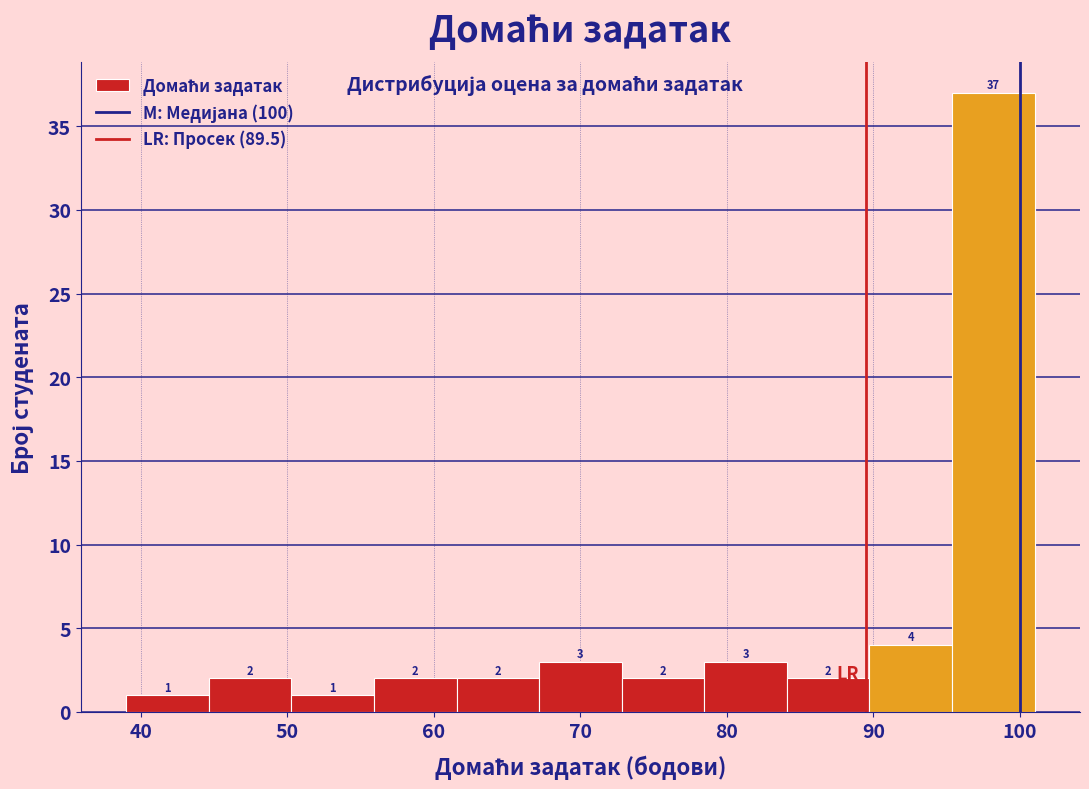

What is the height of the bar covering 56 to 62 on the x-axis? The bar edges are not printed on the chart, so give them approximately, as read against the axis.

2